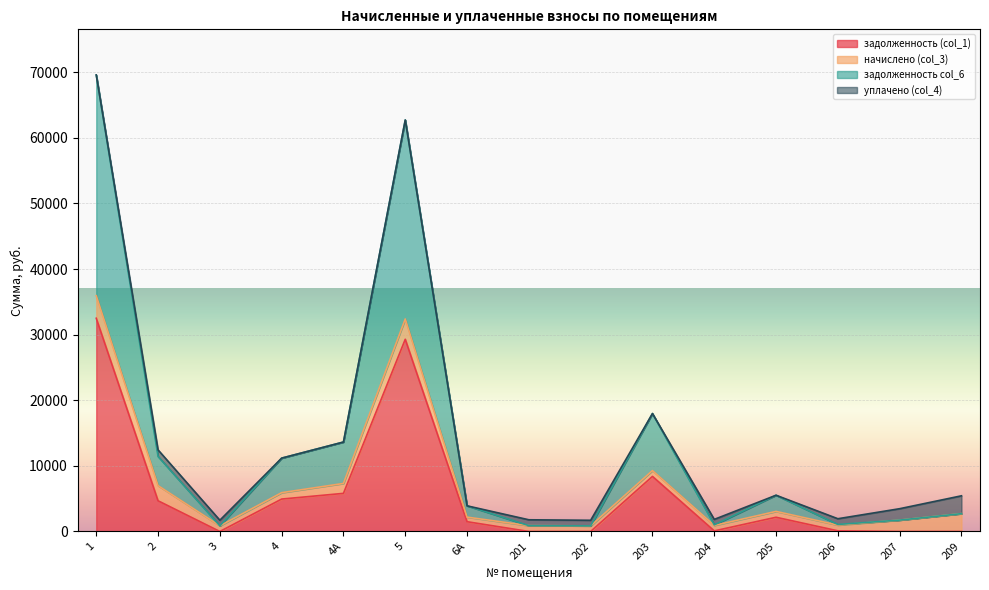

What is the highest value of the задолженность (col_1) series?

32498.4